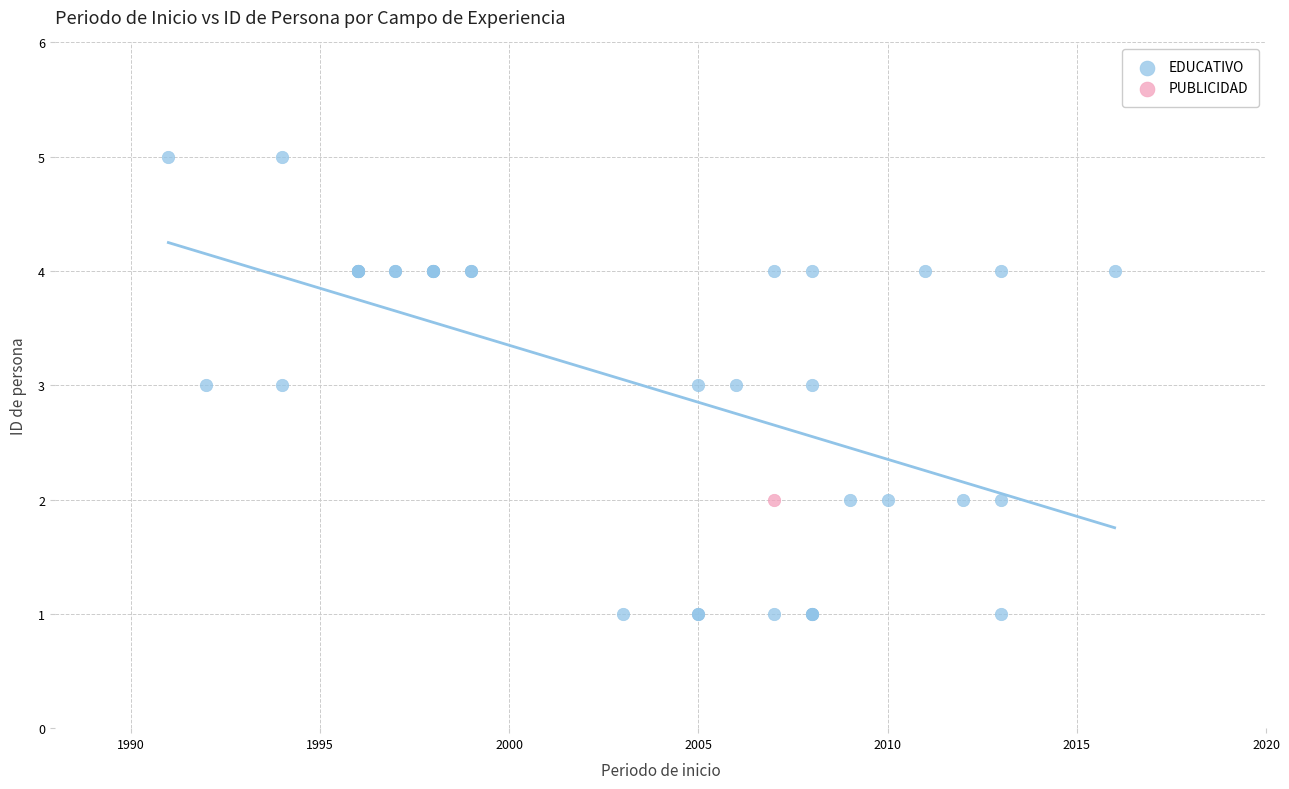

What are all the series names shown in the legend?

EDUCATIVO, PUBLICIDAD